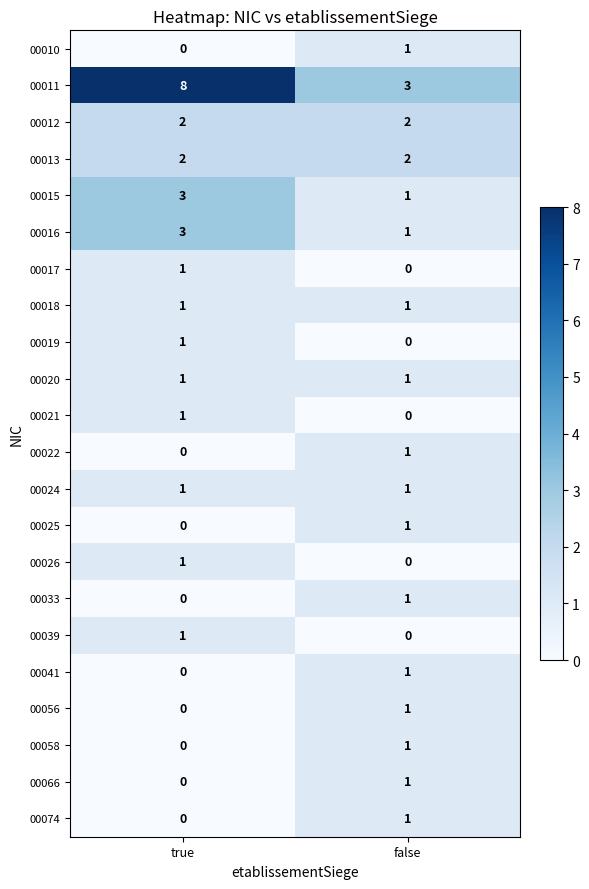

What is the minimum value for 00011?

3